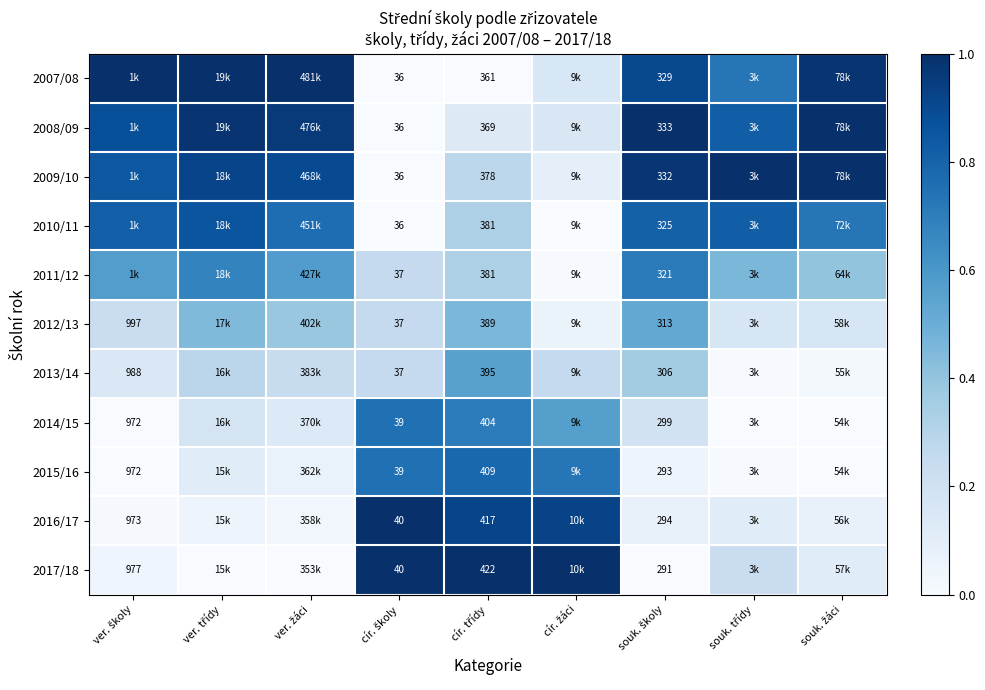

Between cír. třídy and souk. žáci, which series saw the biggest shift?

2007/08